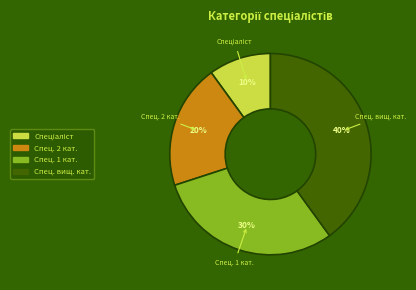

To the nearest percent, what is the difference between the largest and smallest slice percentages?

30%